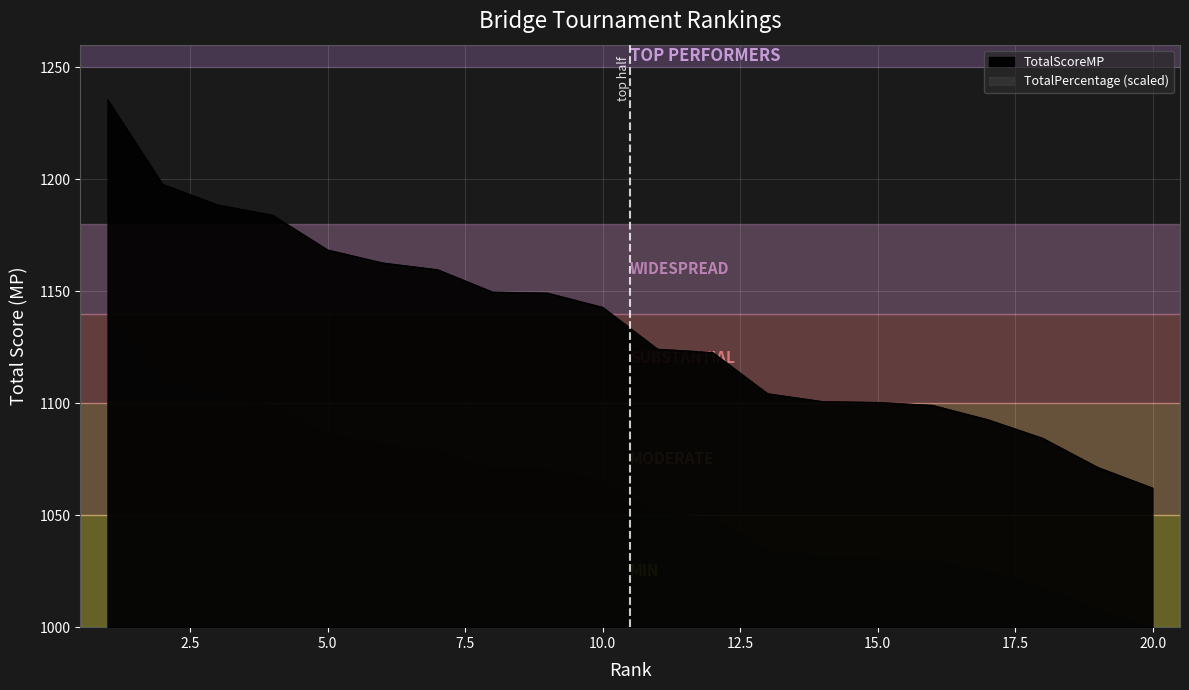

What is the approximate value at 6?

1162.6